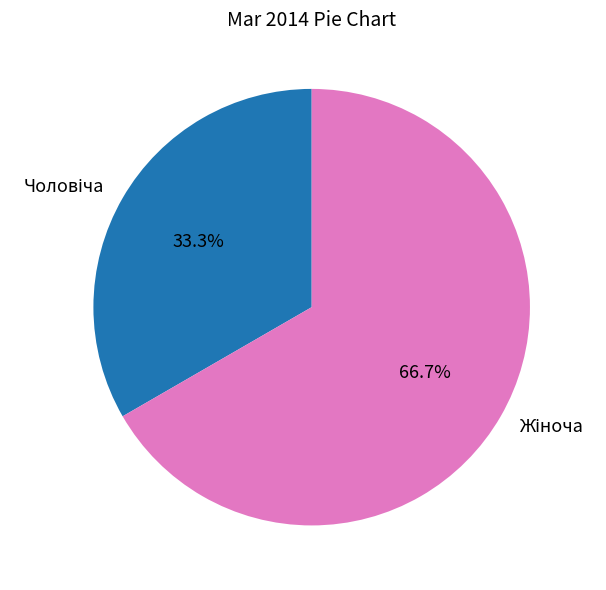

Is there any slice that represents more than half of the pie?

Yes